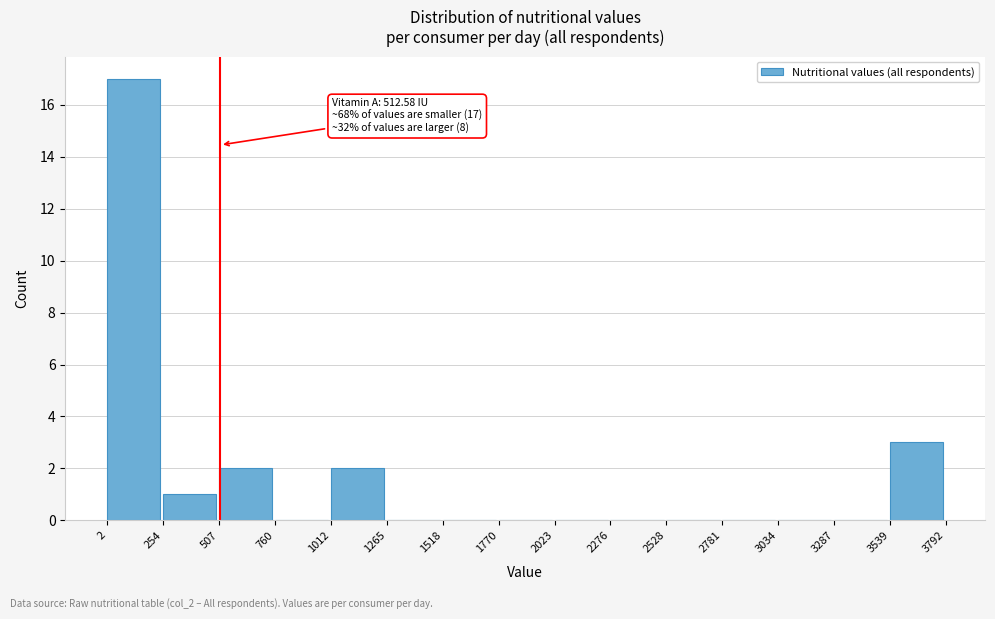

Over which range of the x-axis is the bar tallest?

2 to 254